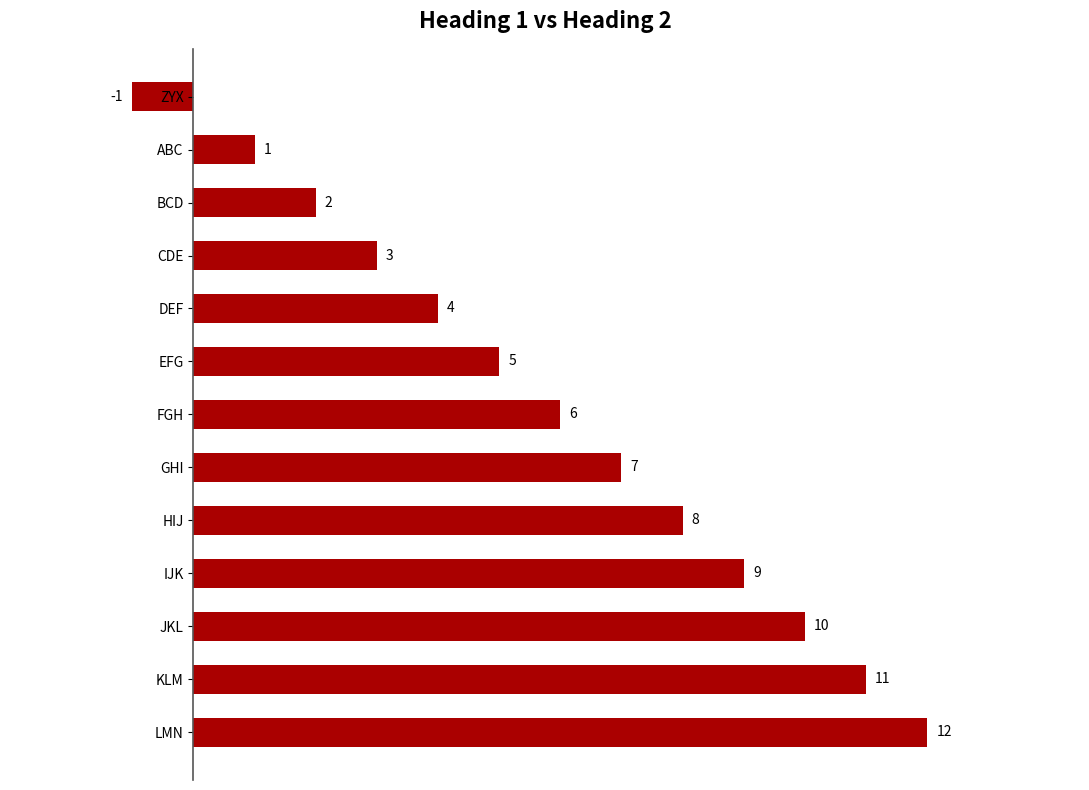

How many values are below 6?

6